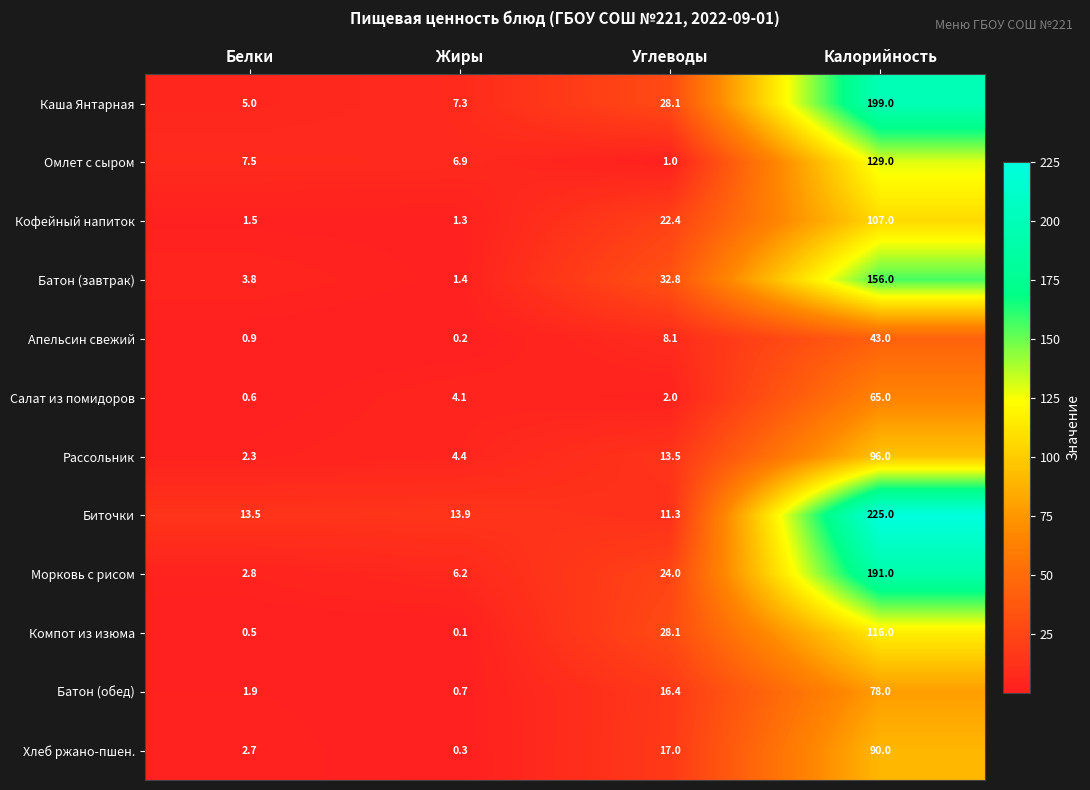

What is the approximate value of Биточки at Жиры?

13.9